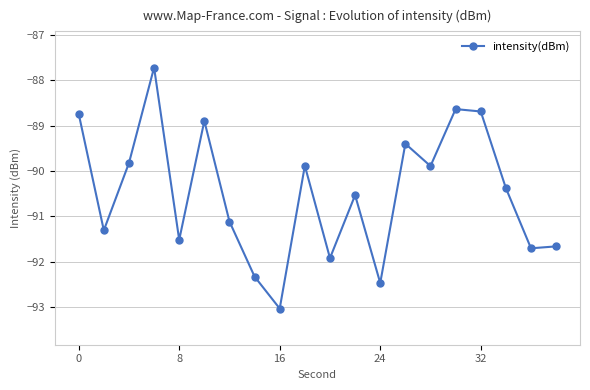

True or false: there are more than 0 points higher than both neighbors.

True